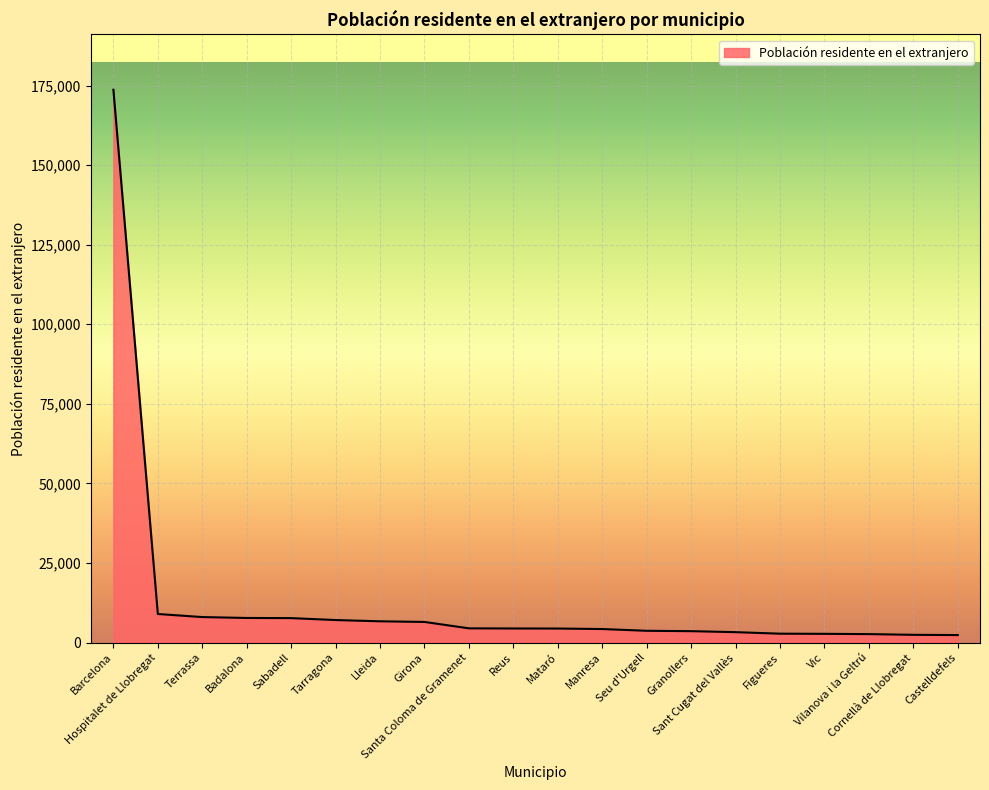

What is the maximum value shown in the chart?

173686